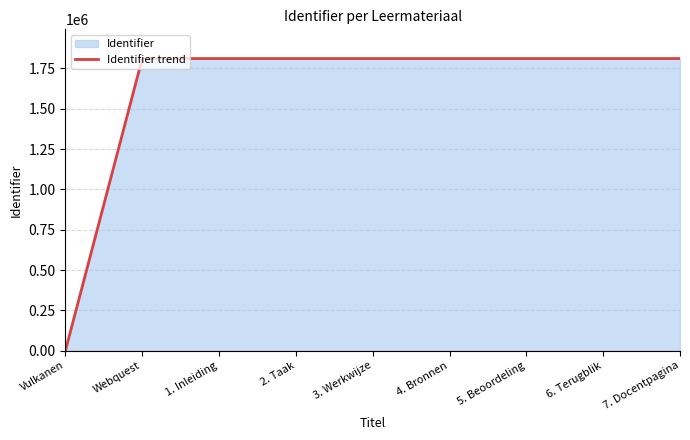

Which label corresponds to the smallest value in the chart?

Vulkanen